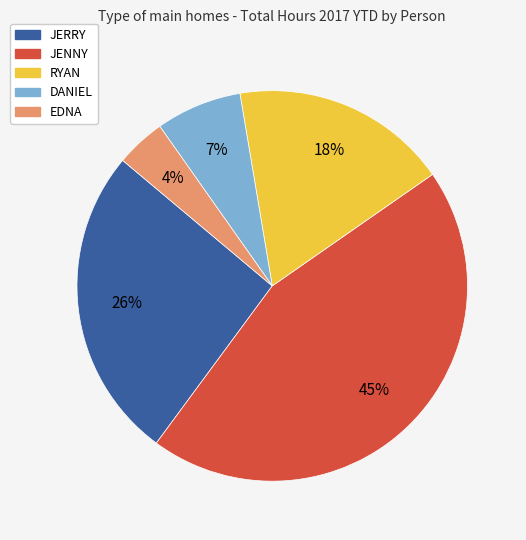

Is there a majority slice in this chart?

No